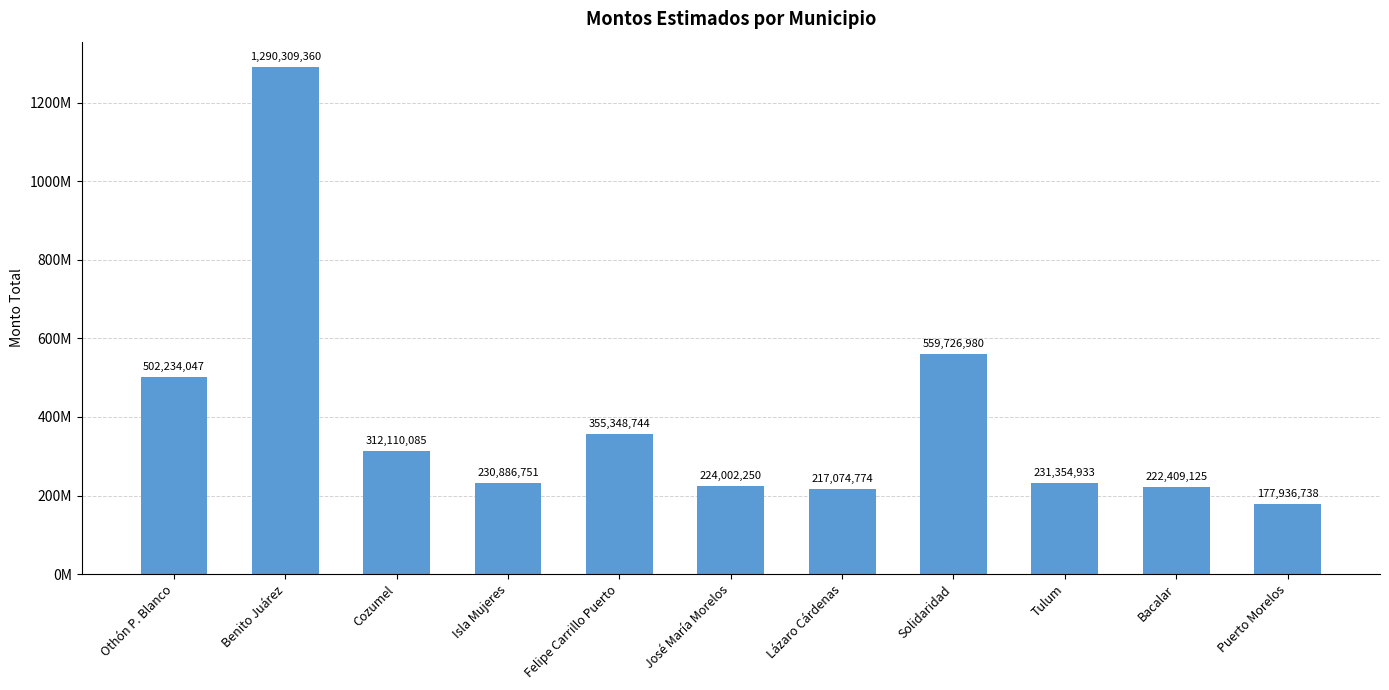

The value at Felipe Carrillo Puerto is 591271825. True or false?

False